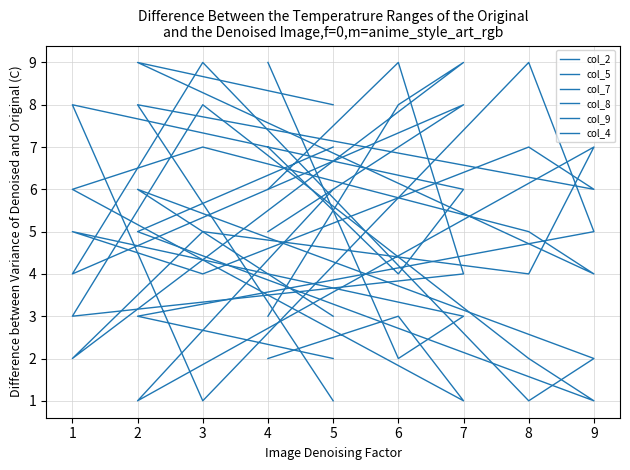

The value of col_5 at 9 is 7. True or false?

True